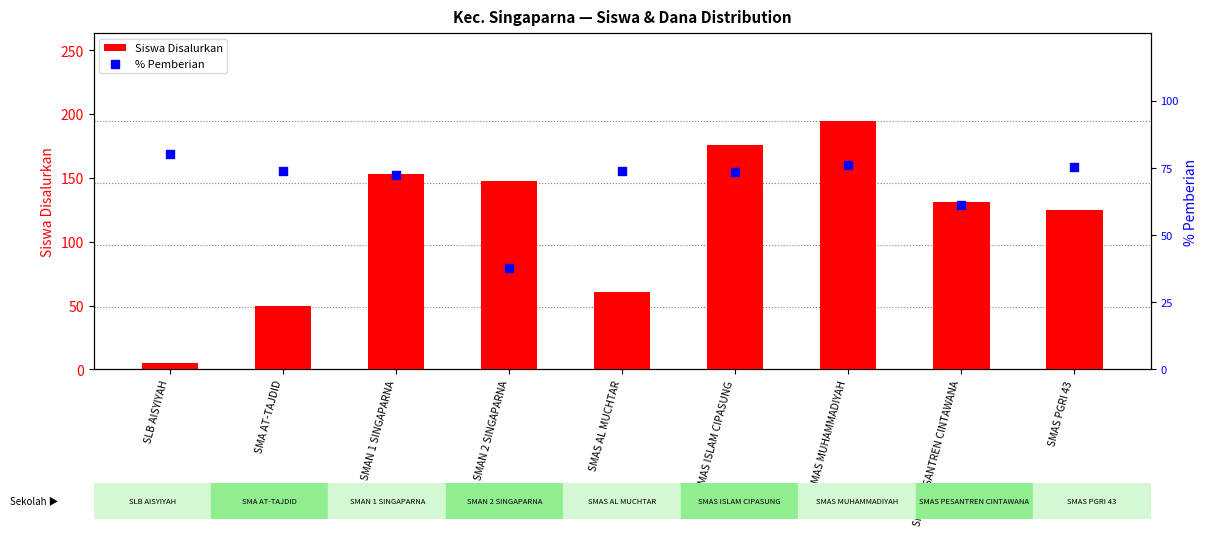

What are all the series names shown in the legend?

Siswa Disalurkan, % Pemberian